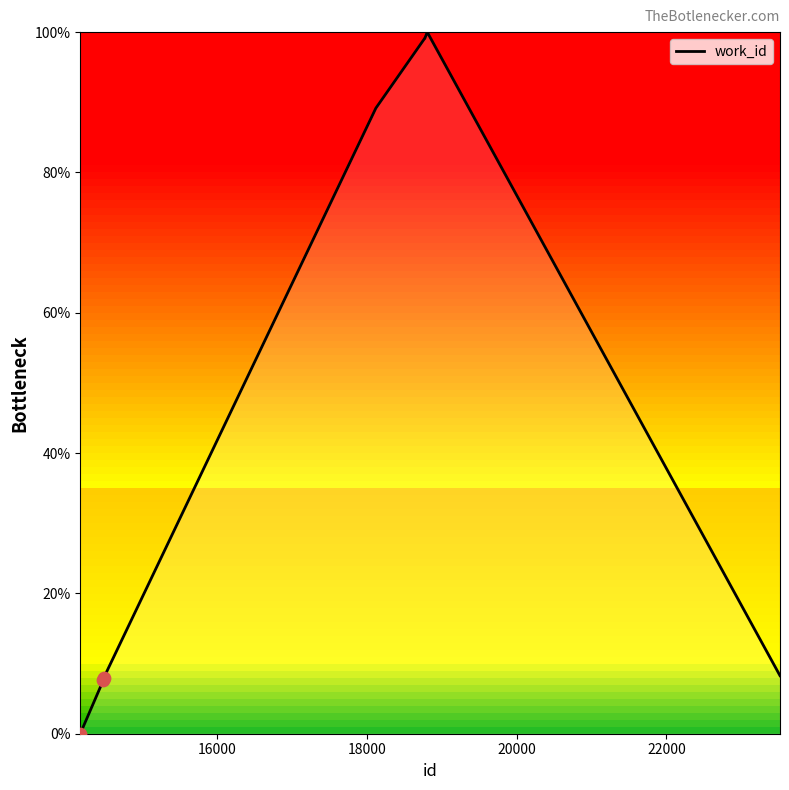

What is the greatest value displayed?

100.0